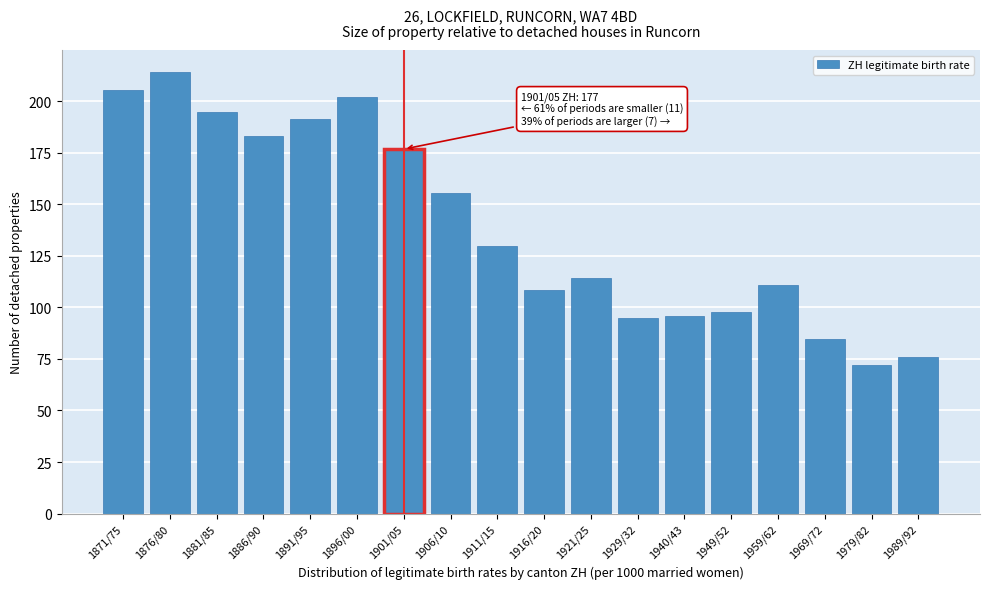

Reading left to right, extract all data points from this chart.

205.5	214.0	194.9	183.1	191.1	202.1	176.7	155.4	129.8	108.6	114.0	94.7	95.9	97.8	110.7	84.6	72.0	76.0